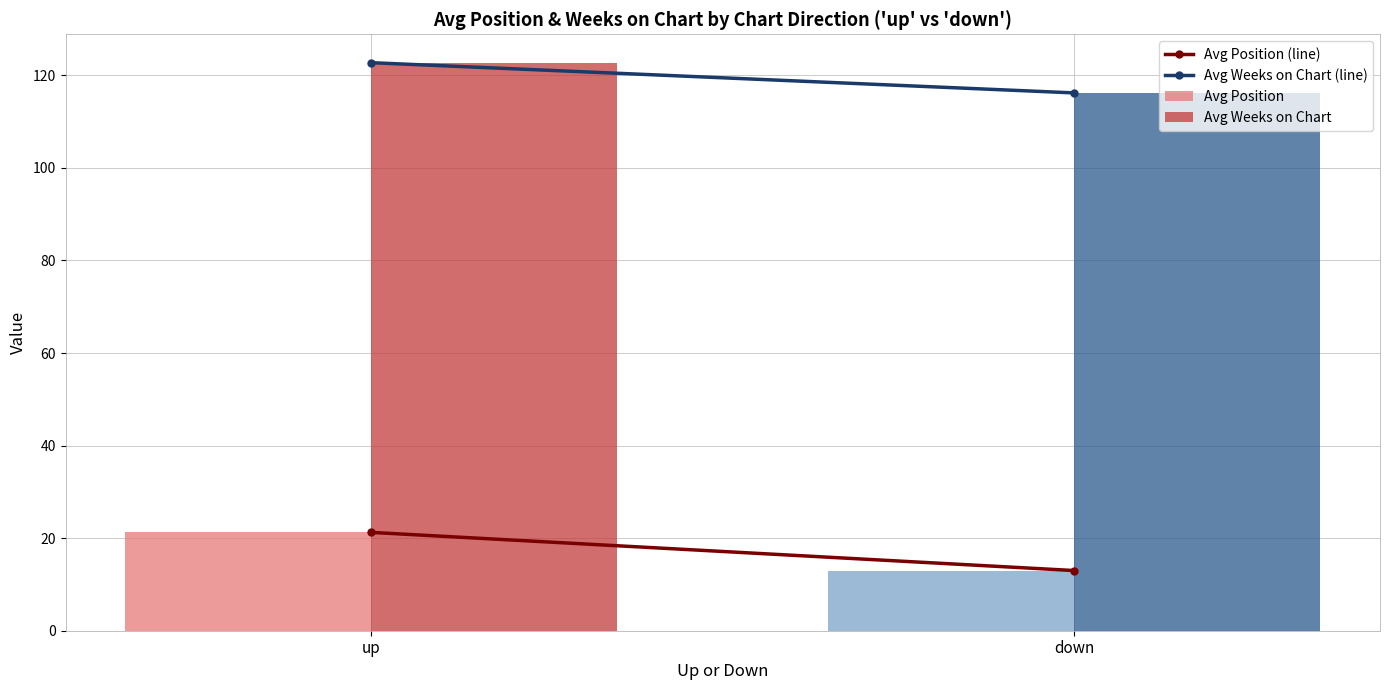

Read the Avg Position value at down.

13.0